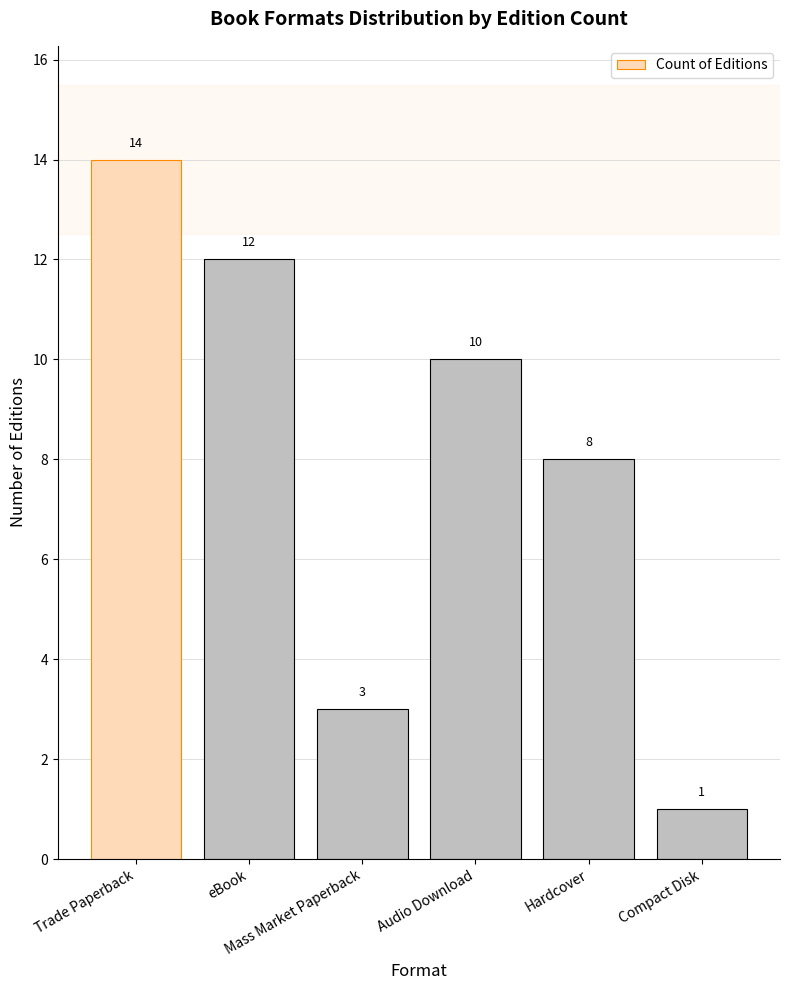

Does the chart contain any negative values?

No